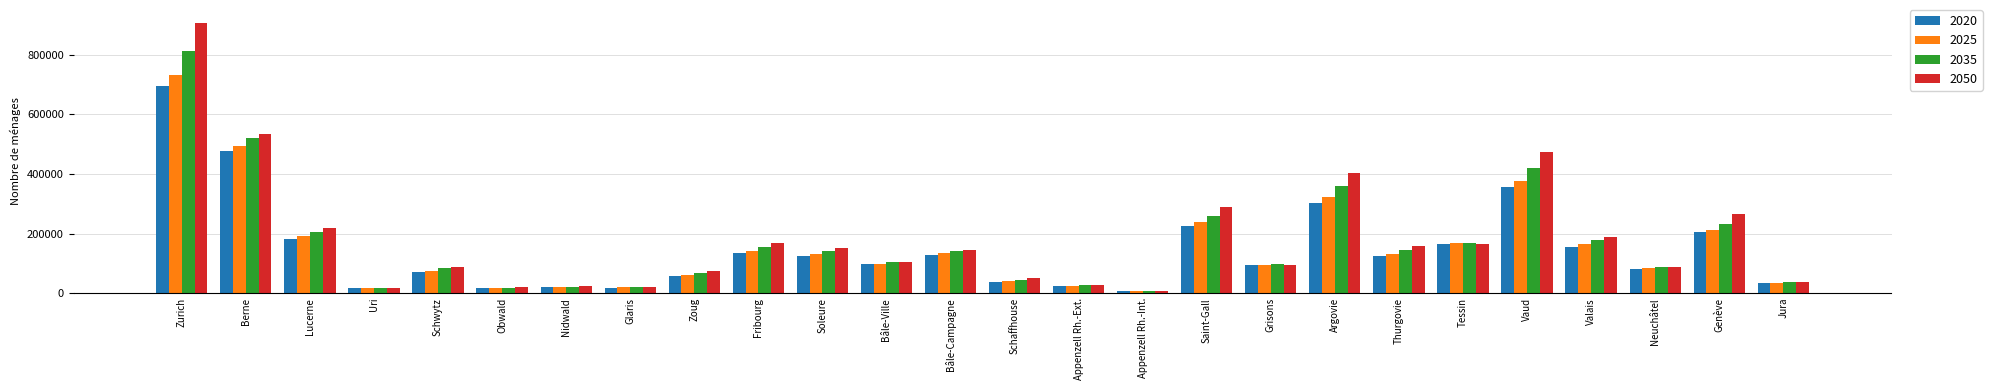

The value of 2020 at Jura is 32944. True or false?

True